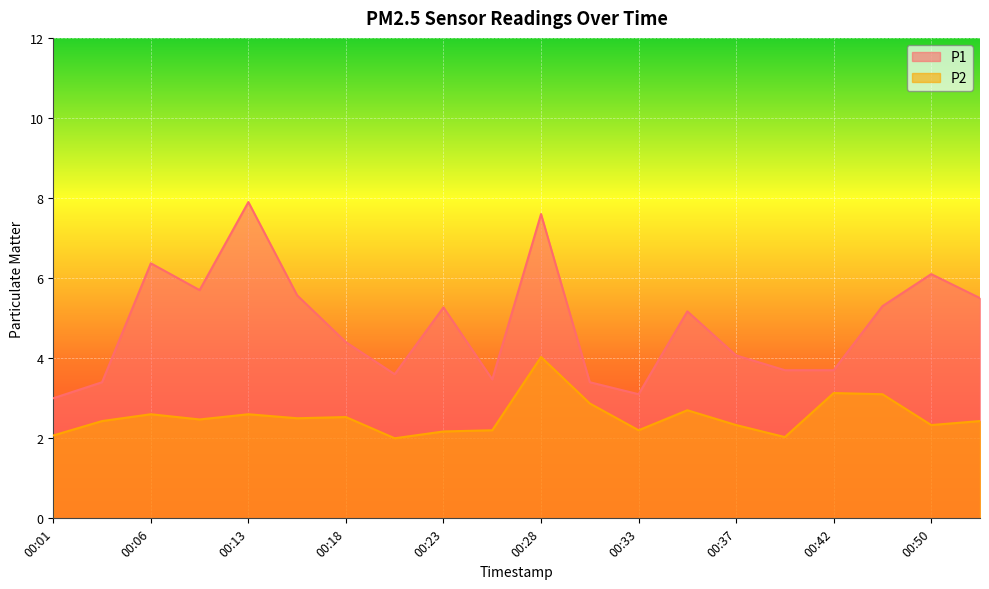

Is it true that P1 equals 6.1 at 00:20?

False